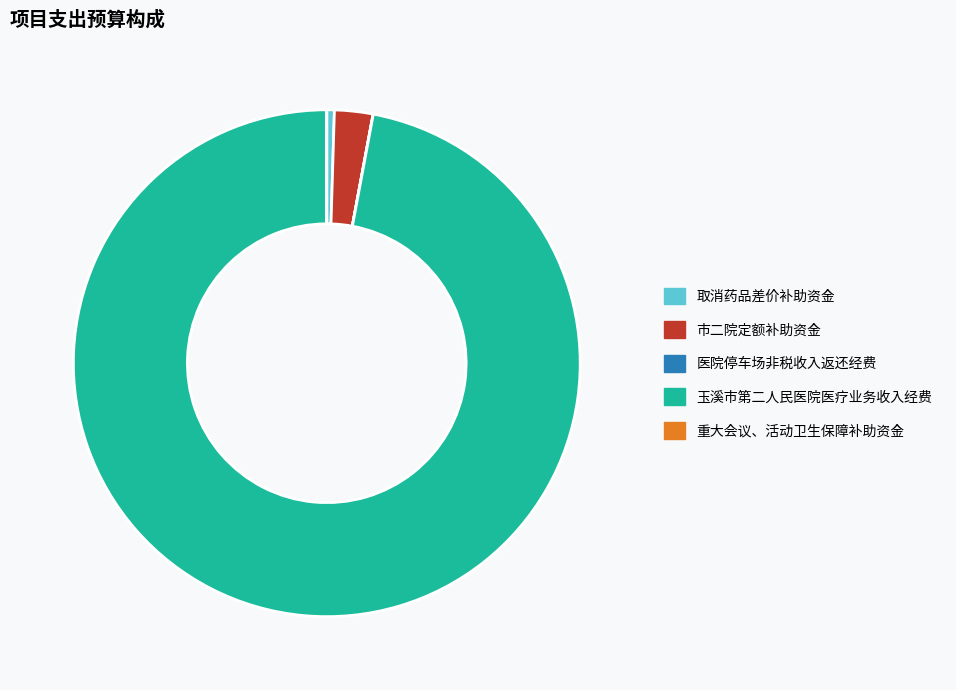

Which slice is the largest?

玉溪市第二人民医院医疗业务收入经费